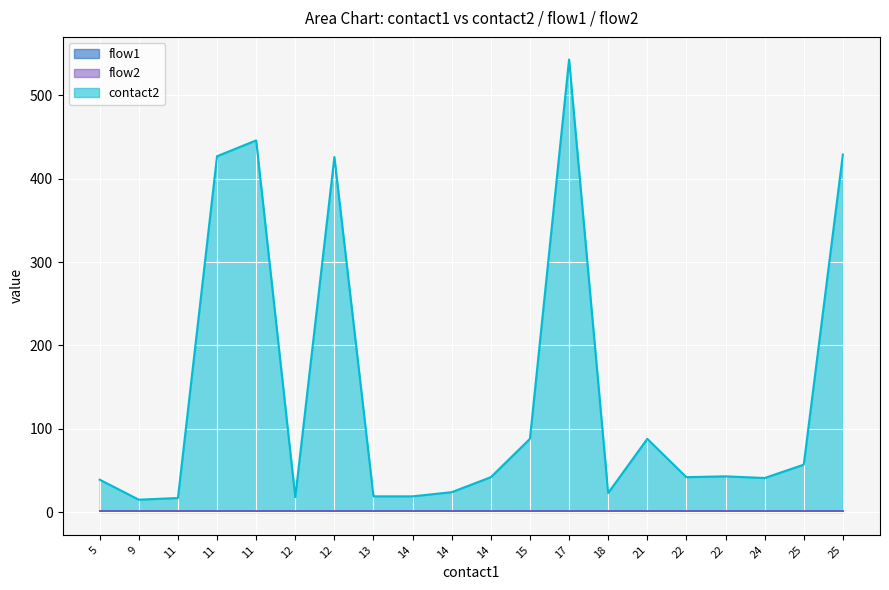

How many data points does each series have?

20